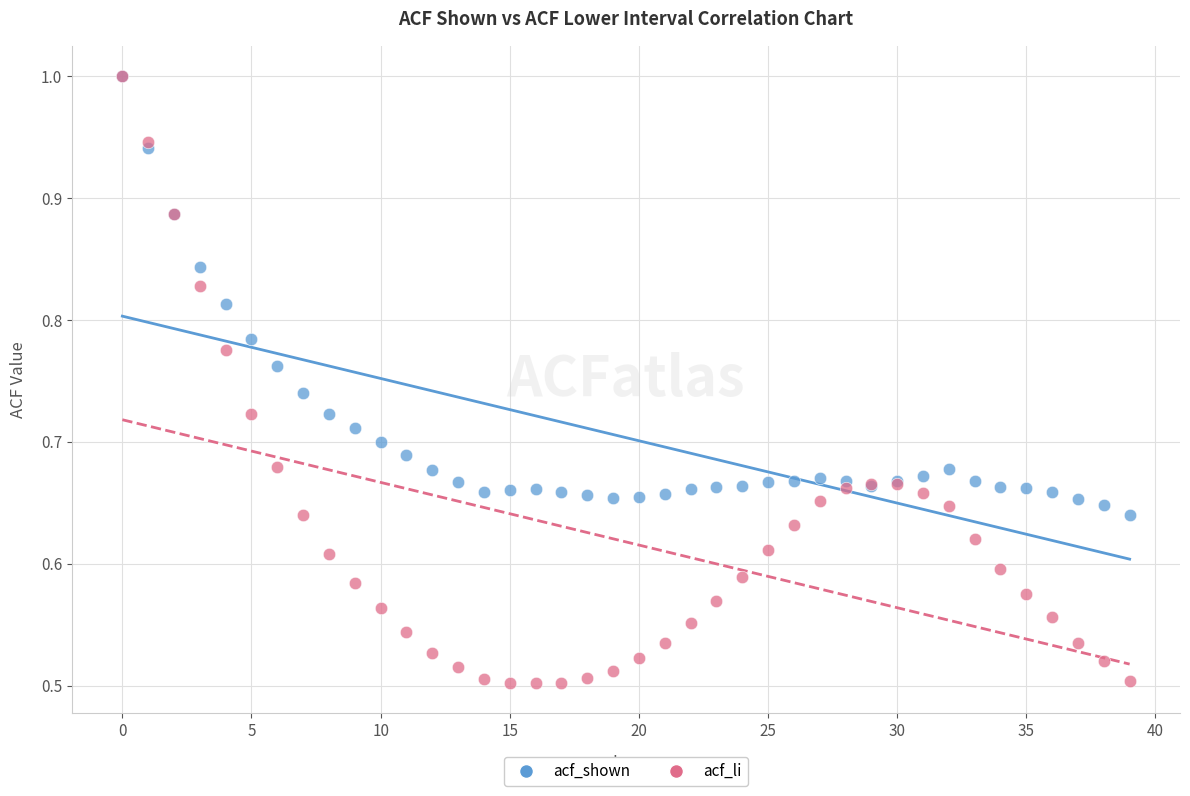

What are all the series names shown in the legend?

acf_shown, acf_li